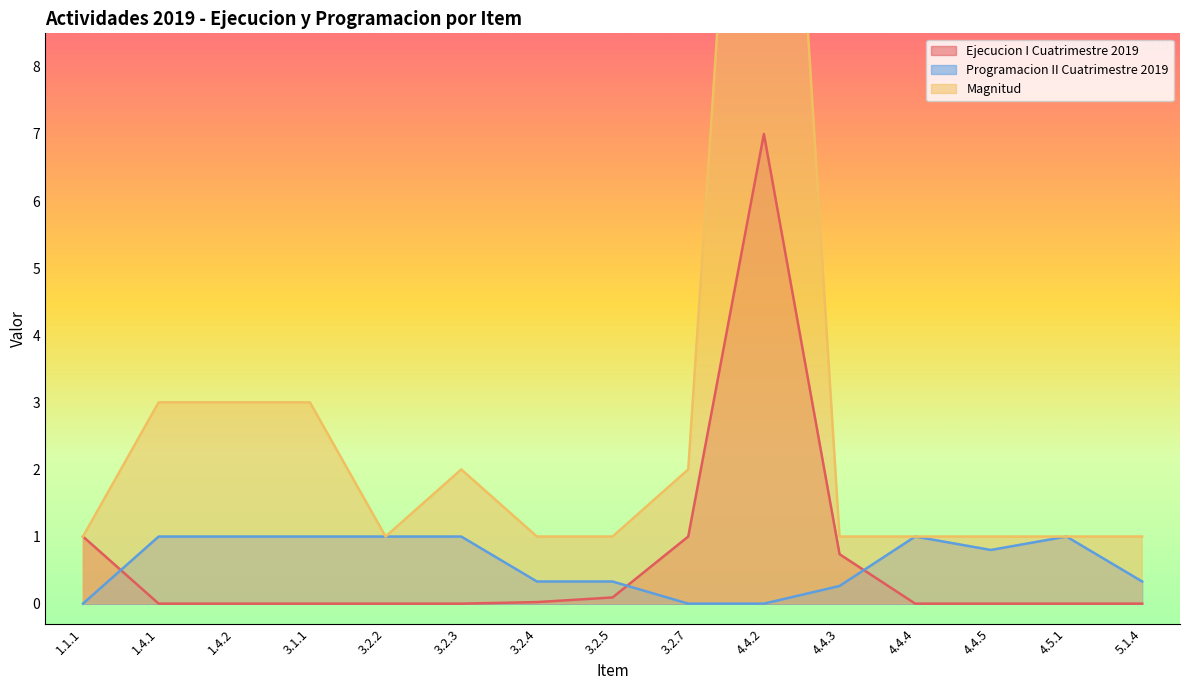

What value does the Programacion II Cuatrimestre 2019 series have at 3.2.4?

0.3